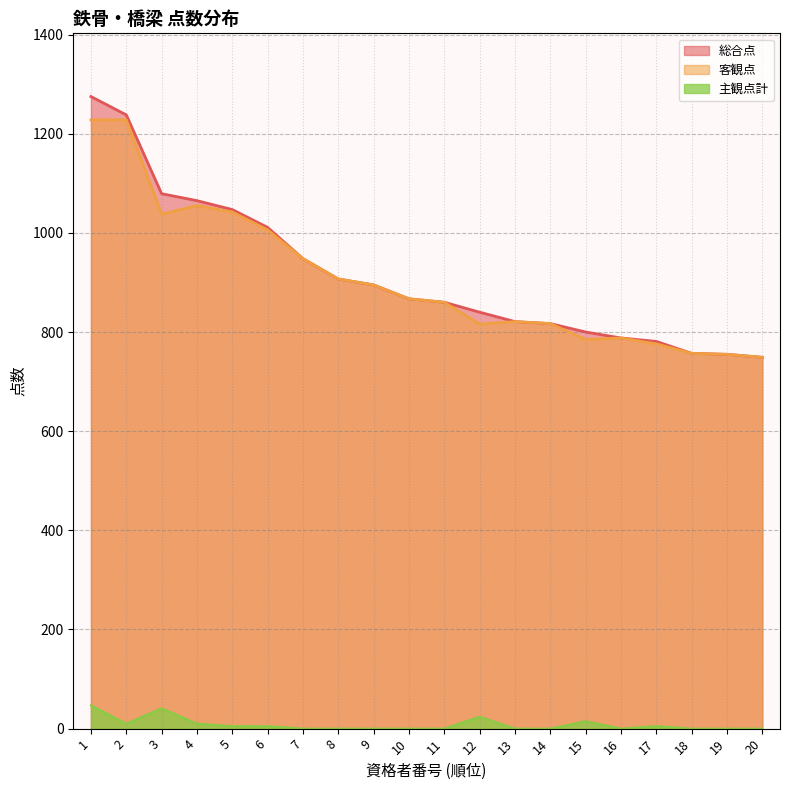

Where is the first local minimum for 主観点計?

2